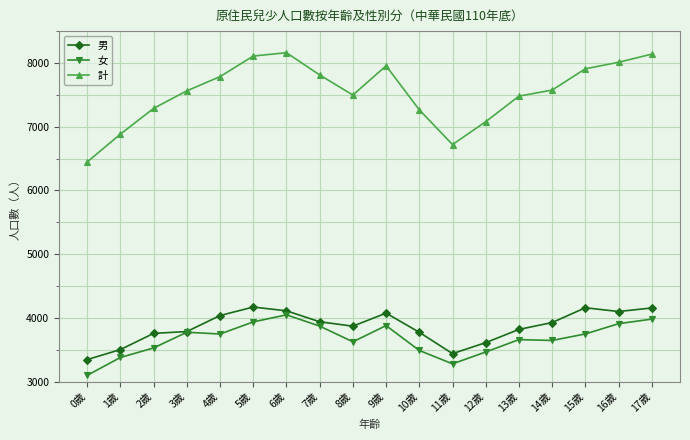

True or false: 男 and 計 intersect in this chart.

False